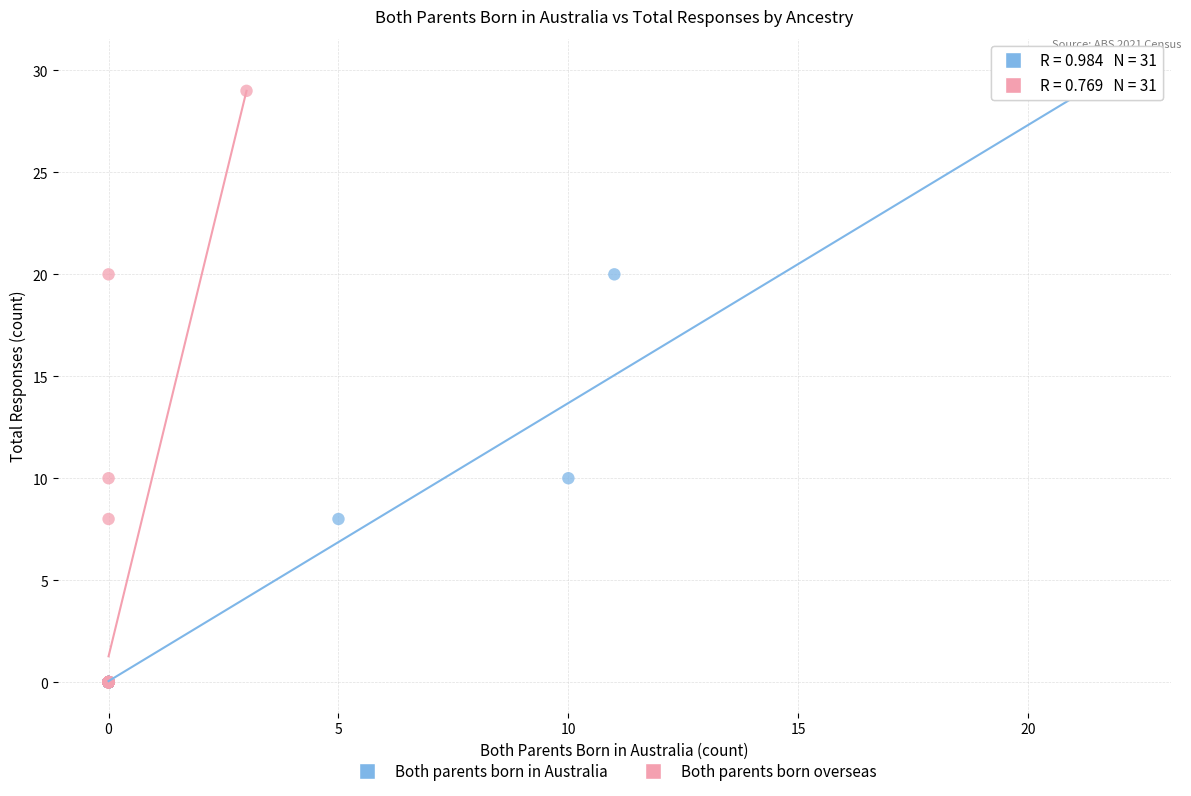

What are all the series names shown in the legend?

Both parents born in Australia, Both parents born overseas